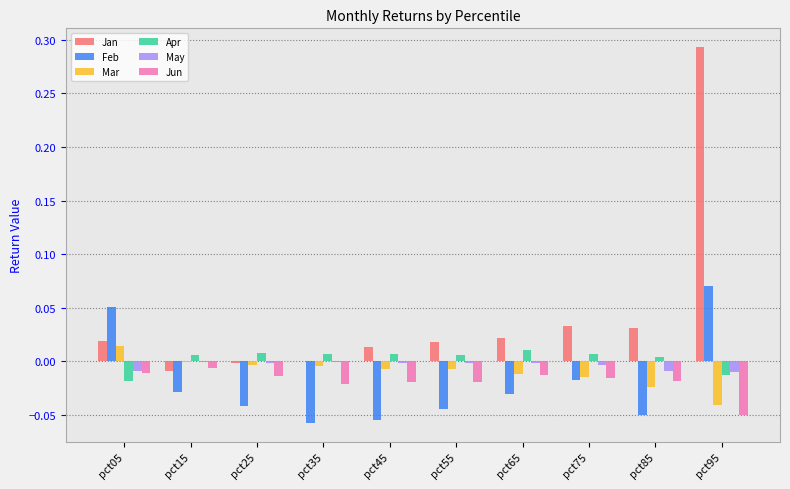

The value of Apr at pct55 is 0.0. True or false?

True